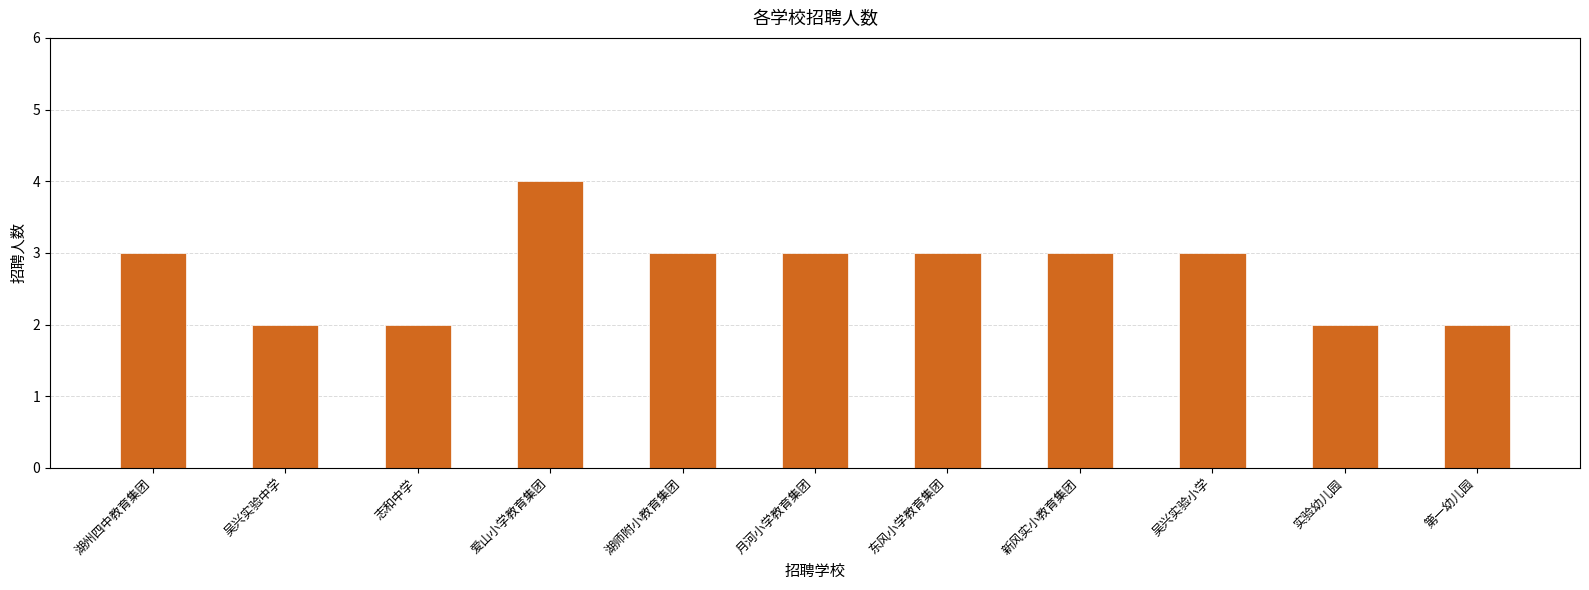

How many data points does each series have?

11